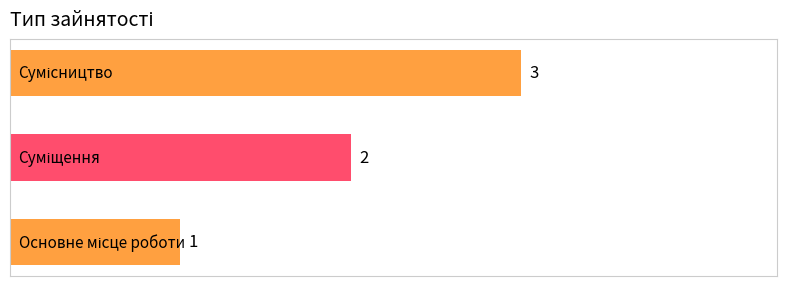

What is the sum of all values?

6